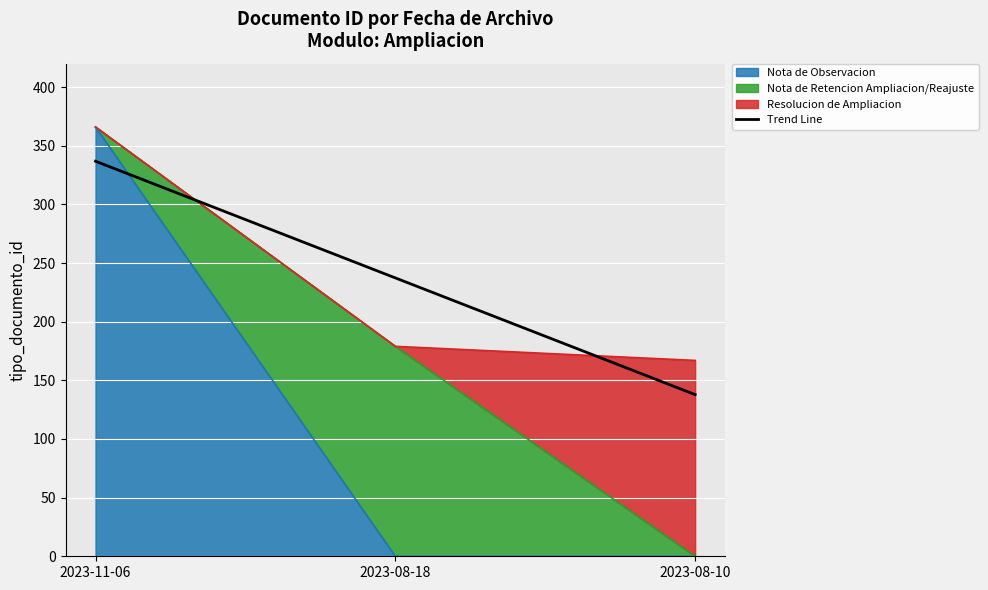

What is the difference between the maximum and minimum values?

199.0